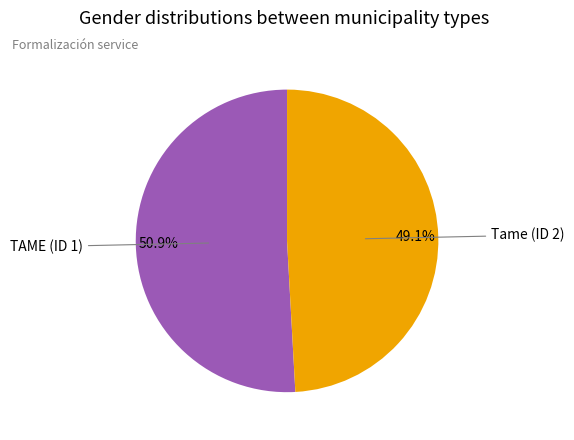

Is there any slice that represents more than half of the pie?

Yes